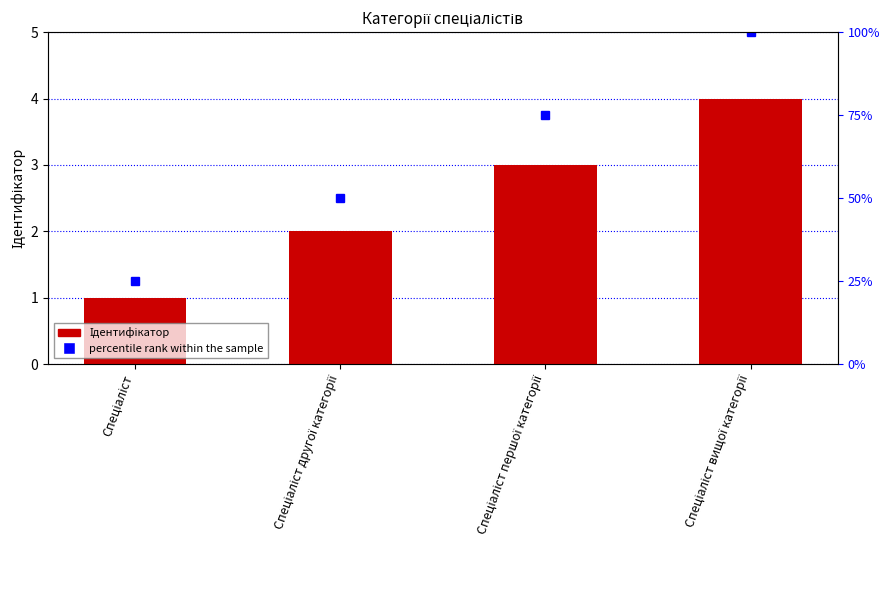

Reading left to right, what are all the values shown in this chart?

1	2	3	4